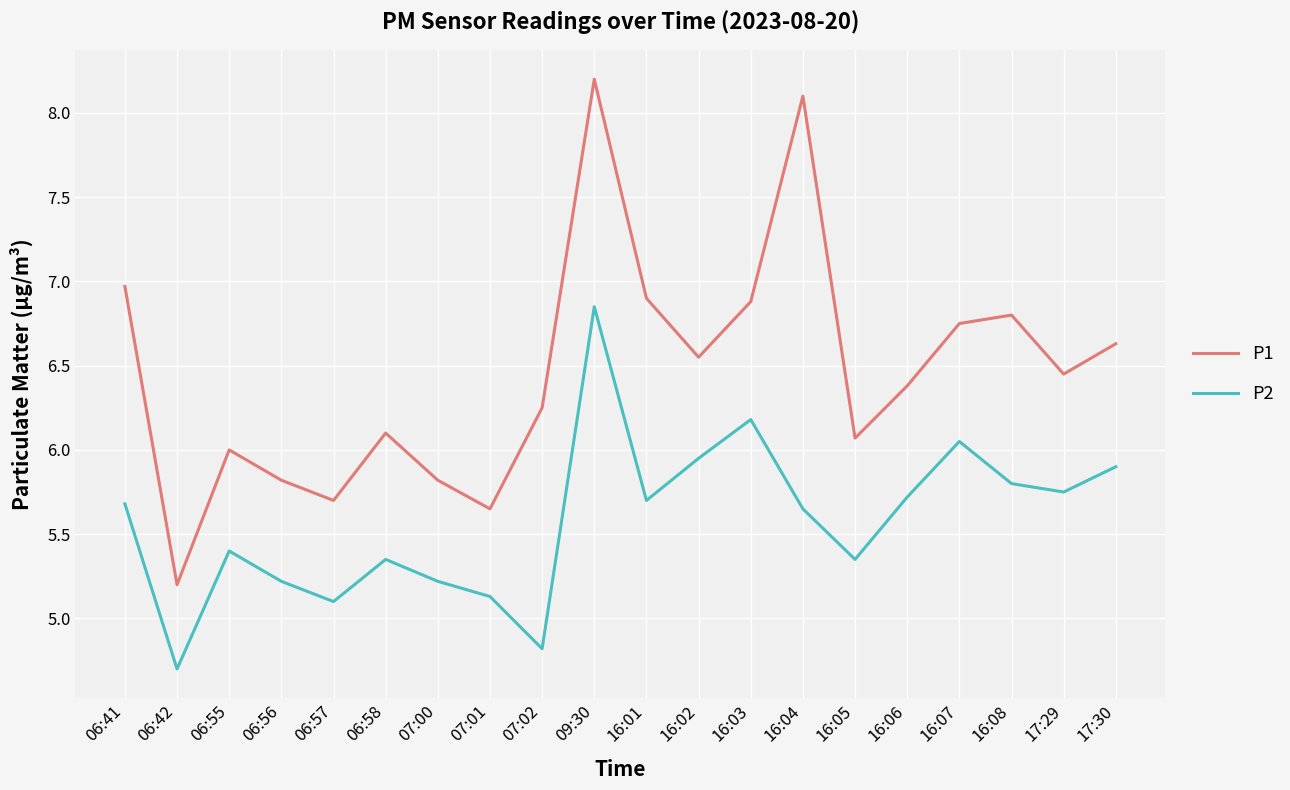

The P2 series shows 5.7 at 16:04. True or false?

True